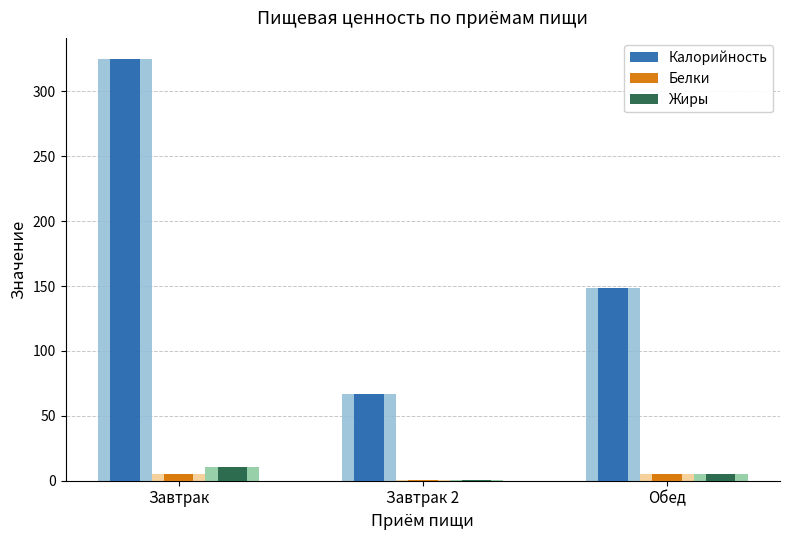

What is the approximate value of Калорийность at Обед?

148.2